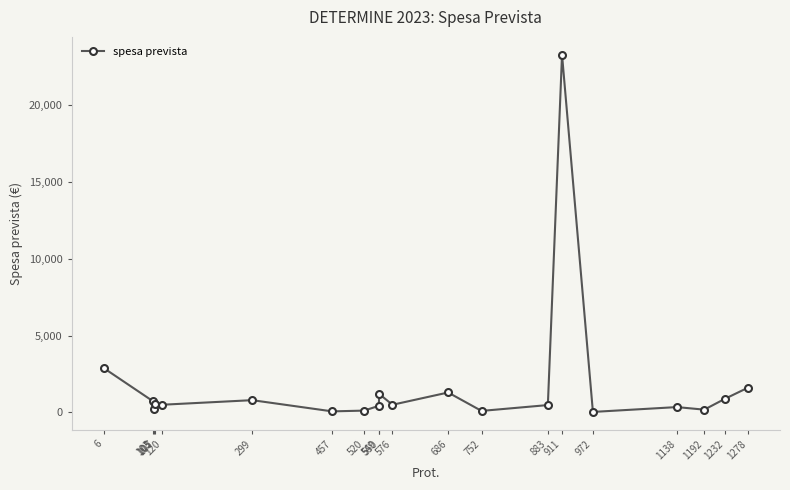

What is the difference between the values at 457 and 107?

466.4